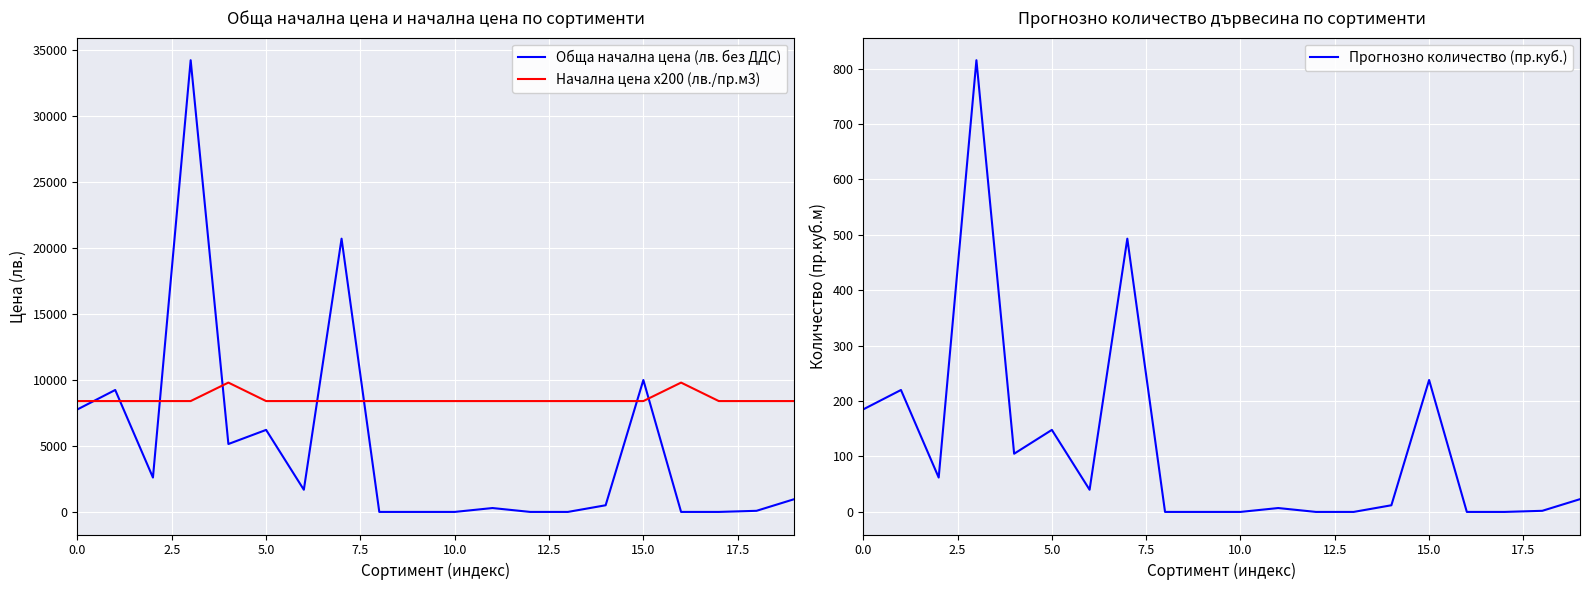

The Обща начална цена (лв. без ДДС) series shows 7770 at 0.0. True or false?

True